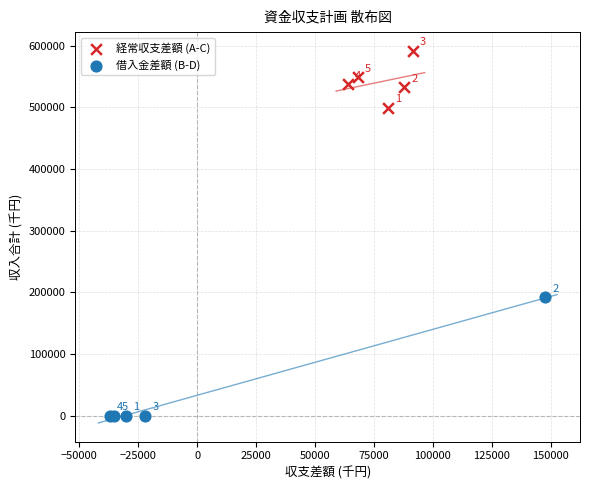

What are all the series names shown in the legend?

経常収支差額 (A-C), 借入金差額 (B-D)